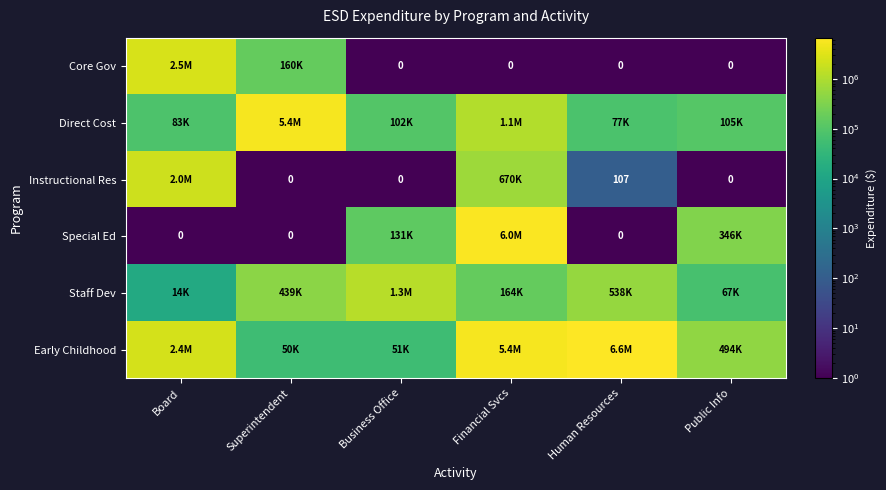

At how many categories does at least one series exceed 4819109?

3